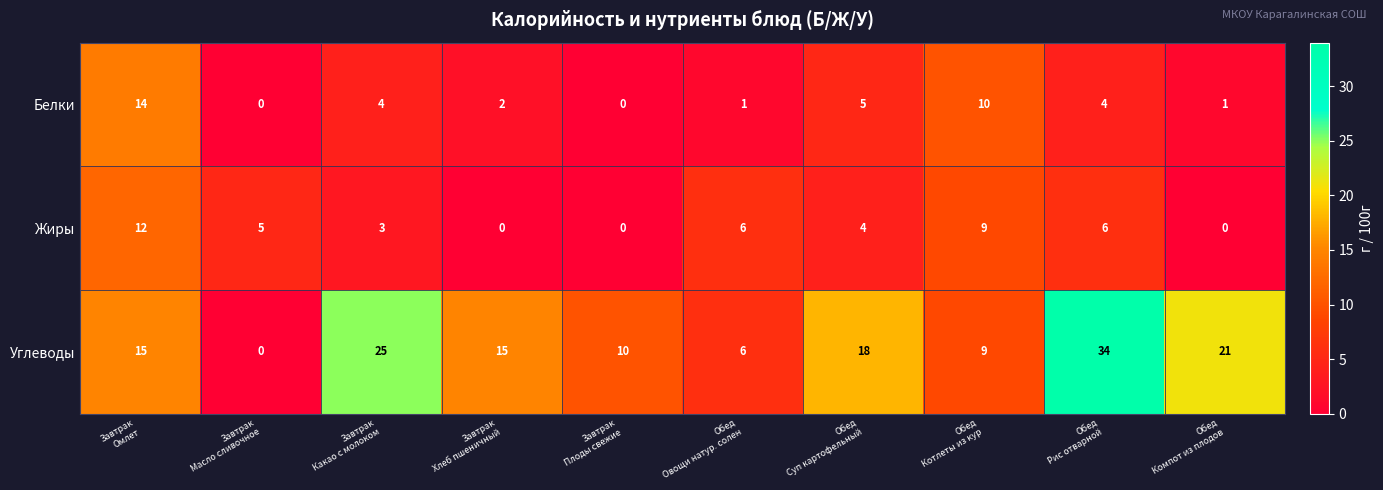

Rank the series by their maximum value, from lowest to highest.

Жиры, Белки, Углеводы